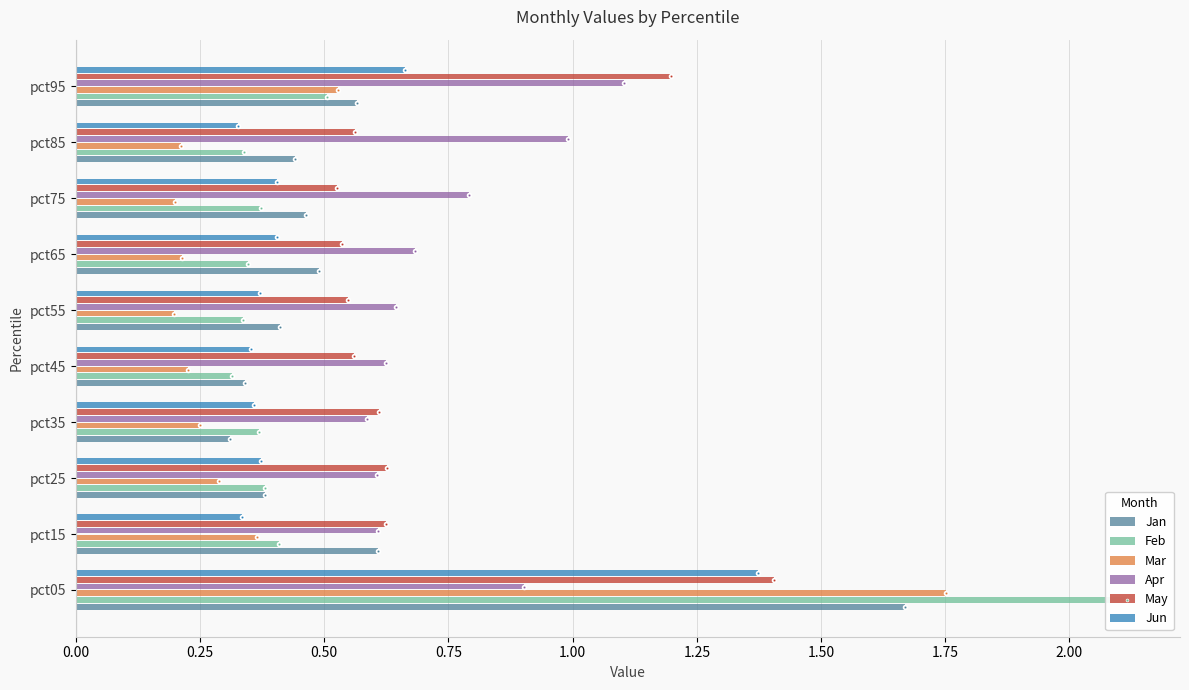

Is the value of Mar at pct25 greater than the value of Feb at pct25?

No